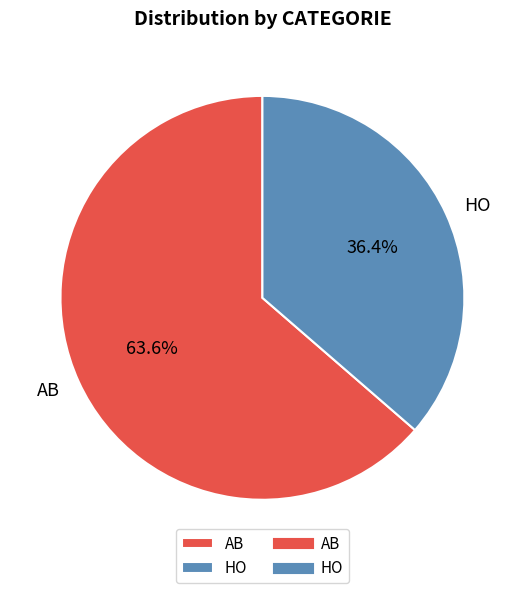

Which slice is the smallest?

HO